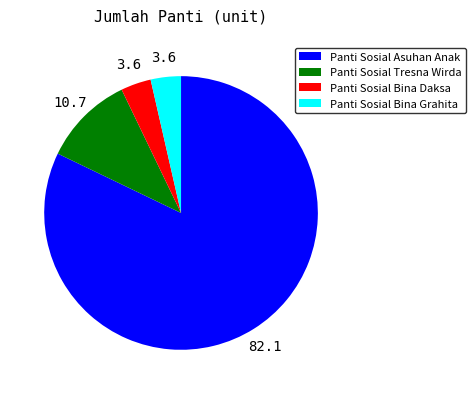

Which slice represents more than half of the pie?

Panti Sosial Asuhan Anak